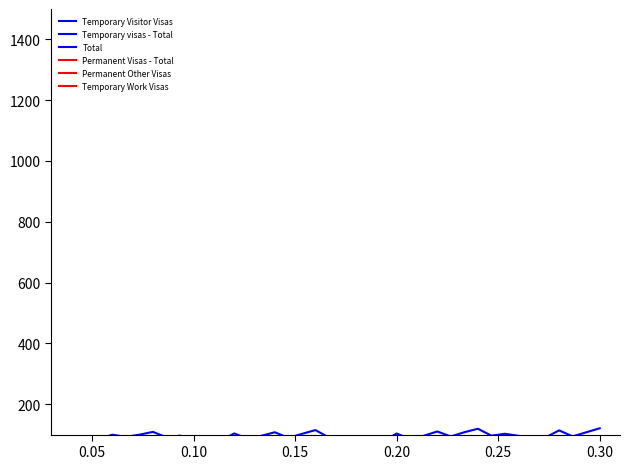

What is the difference between the second highest and minimum values in the Permanent Visas - Total series?

6.4